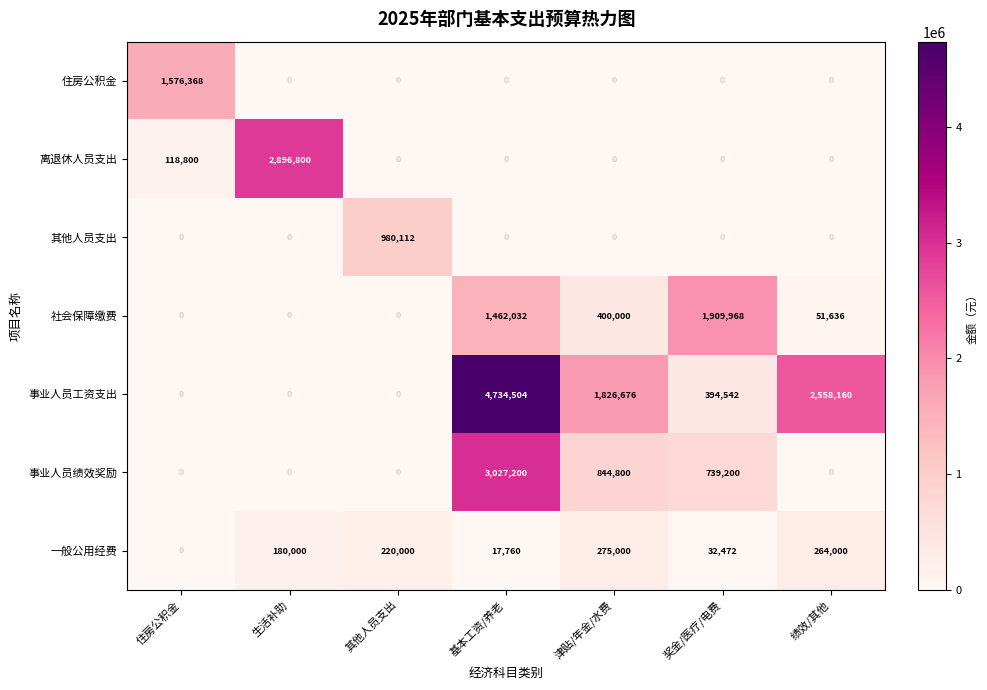

What is the difference between the maximum and minimum values in the 离退休人员支出 series?

2896800